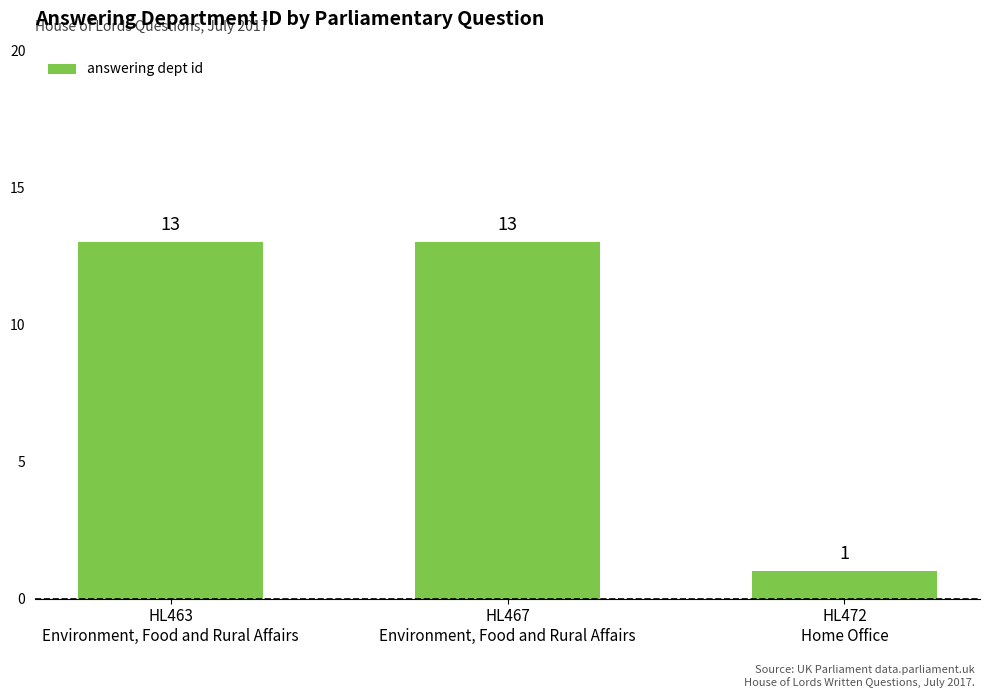

What is the value of the 1st bar from the left?

13